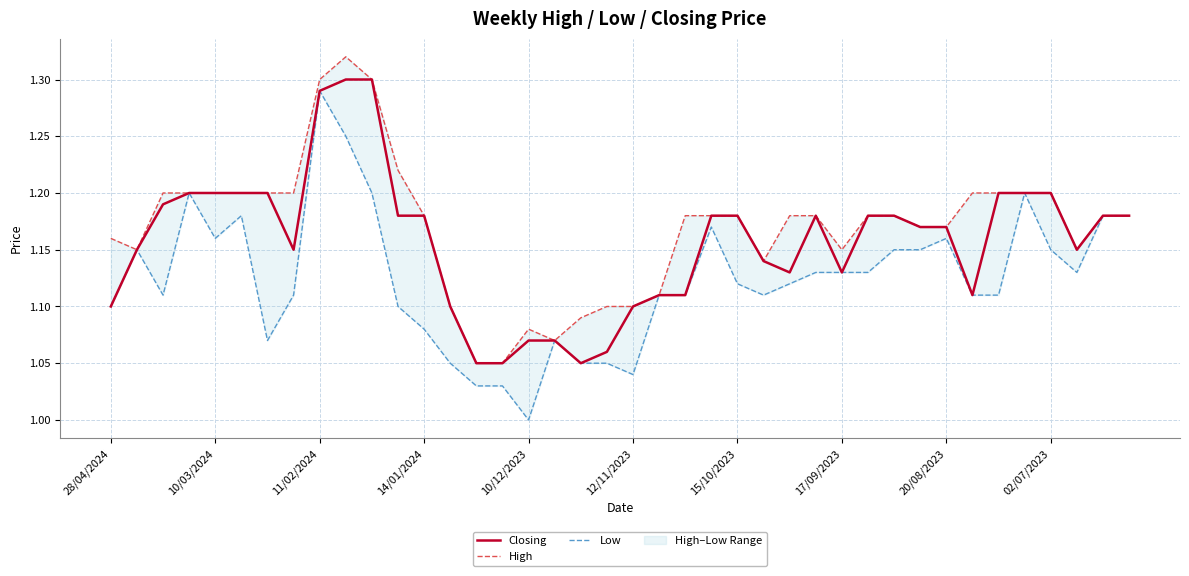

Does the chart display data point markers on the line(s)?

No